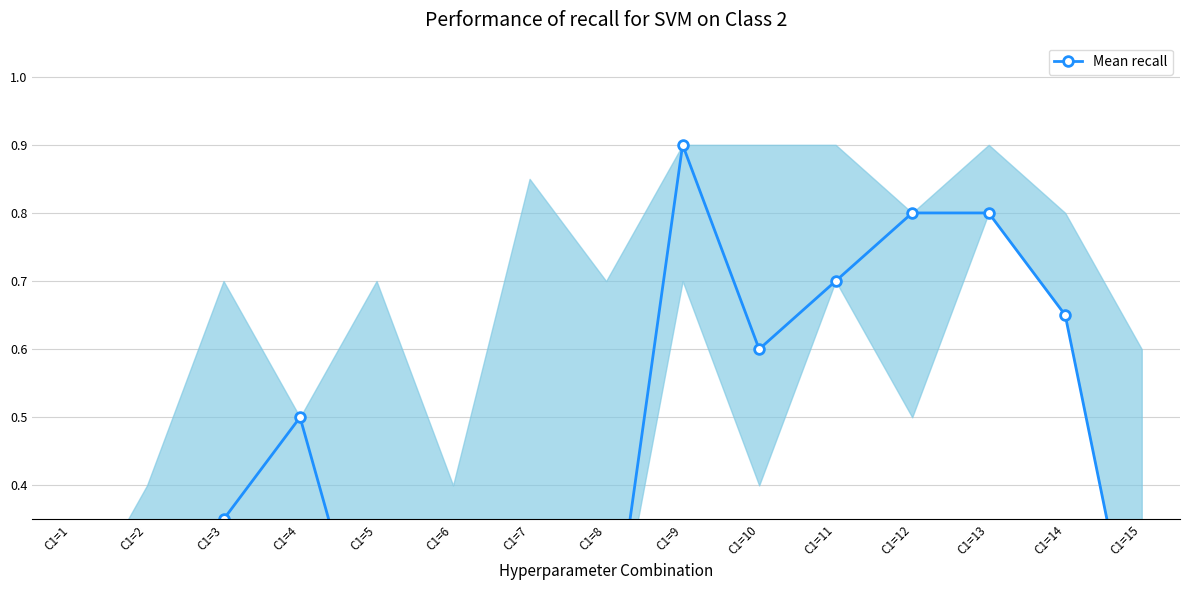

What is the sum of all values?

6.4